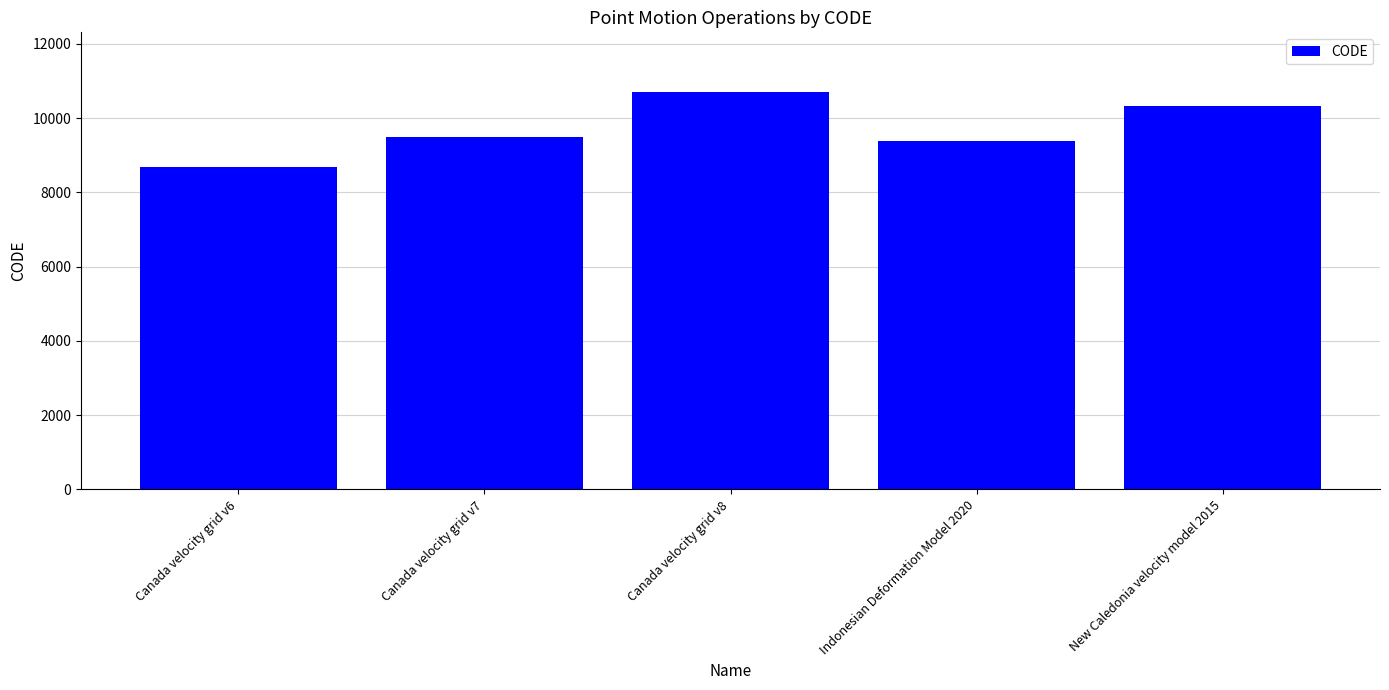

What value does the data have at Canada velocity grid v6, to the nearest 50?

8700